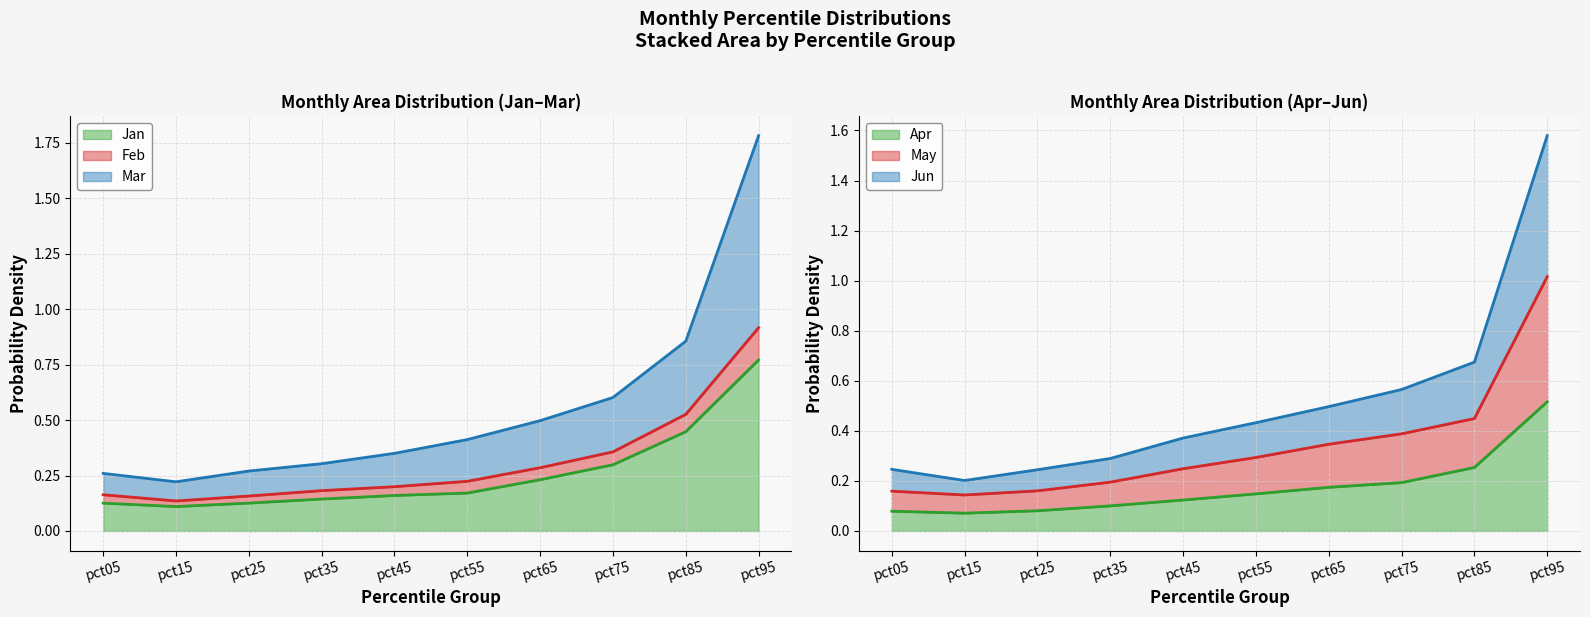

True or false: Feb has a value of 0.3 at pct85.

True